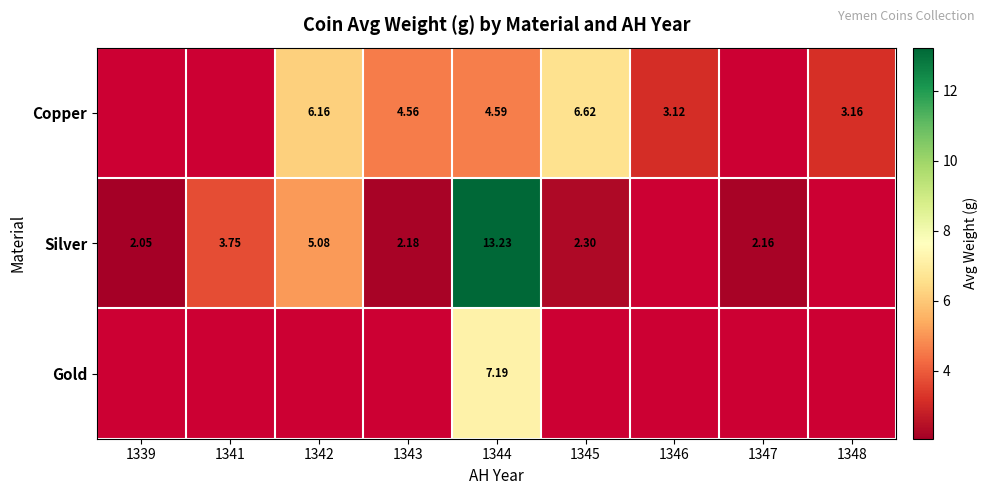

The Copper series shows 8.3 at 1342. True or false?

False